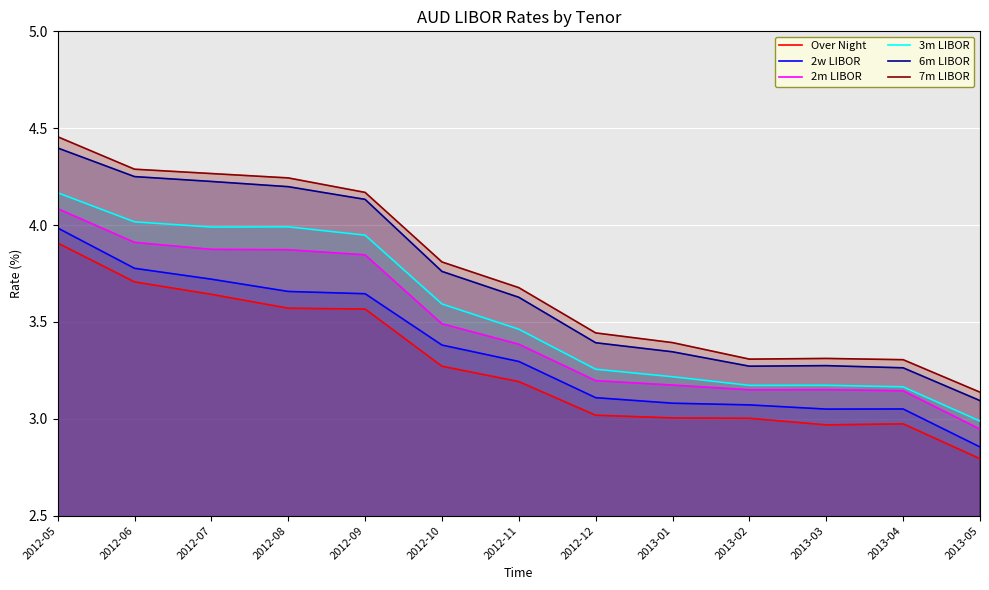

Reading right to left, list all the values displayed in this chart.

Over Night: 2013-05=2.8	2013-04=3.0	2013-03=3.0	2013-02=3.0	2013-01=3.0	2012-12=3.0	2012-11=3.2	2012-10=3.3	2012-09=3.6	2012-08=3.6	2012-07=3.6	2012-06=3.7	2012-05=3.9
2w LIBOR: 2013-05=2.9	2013-04=3.1	2013-03=3.1	2013-02=3.1	2013-01=3.1	2012-12=3.1	2012-11=3.3	2012-10=3.4	2012-09=3.6	2012-08=3.7	2012-07=3.7	2012-06=3.8	2012-05=4.0
2m LIBOR: 2013-05=2.9	2013-04=3.1	2013-03=3.2	2013-02=3.1	2013-01=3.2	2012-12=3.2	2012-11=3.4	2012-10=3.5	2012-09=3.8	2012-08=3.9	2012-07=3.9	2012-06=3.9	2012-05=4.1
3m LIBOR: 2013-05=3.0	2013-04=3.2	2013-03=3.2	2013-02=3.2	2013-01=3.2	2012-12=3.3	2012-11=3.5	2012-10=3.6	2012-09=3.9	2012-08=4.0	2012-07=4.0	2012-06=4.0	2012-05=4.2
6m LIBOR: 2013-05=3.1	2013-04=3.3	2013-03=3.3	2013-02=3.3	2013-01=3.3	2012-12=3.4	2012-11=3.6	2012-10=3.8	2012-09=4.1	2012-08=4.2	2012-07=4.2	2012-06=4.3	2012-05=4.4
7m LIBOR: 2013-05=3.1	2013-04=3.3	2013-03=3.3	2013-02=3.3	2013-01=3.4	2012-12=3.4	2012-11=3.7	2012-10=3.8	2012-09=4.2	2012-08=4.2	2012-07=4.3	2012-06=4.3	2012-05=4.5